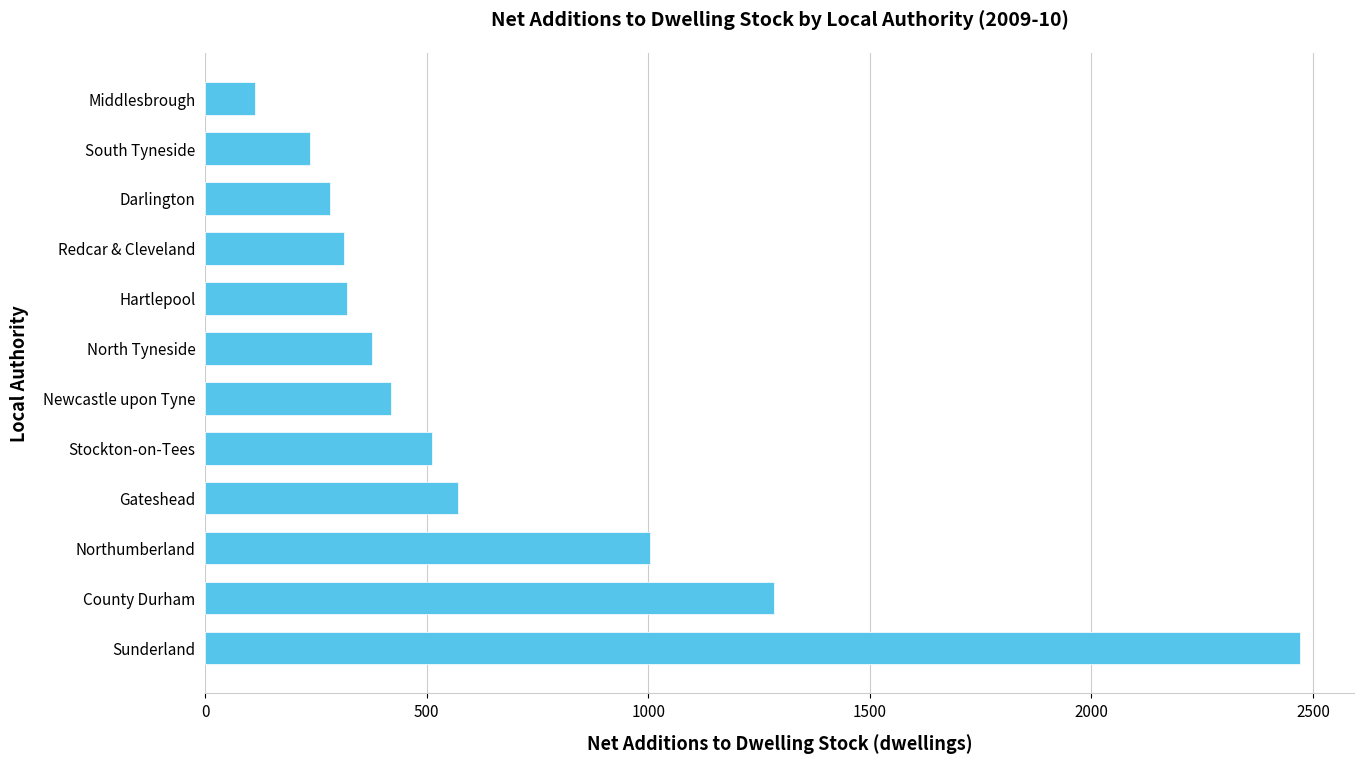

The value at Newcastle upon Tyne is 244.3. True or false?

False